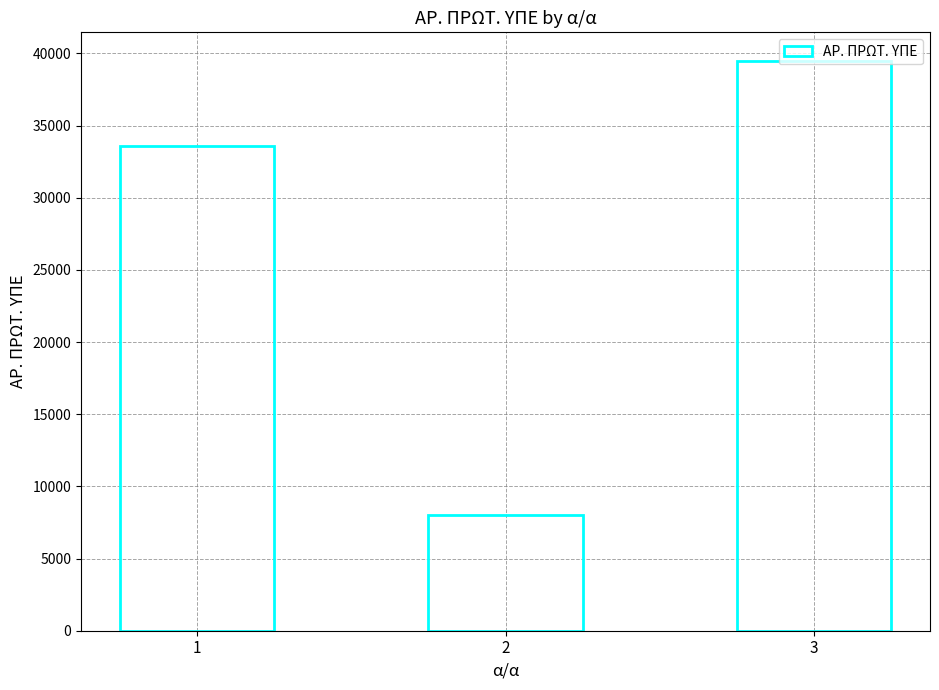

How many categories are shown in the chart?

3